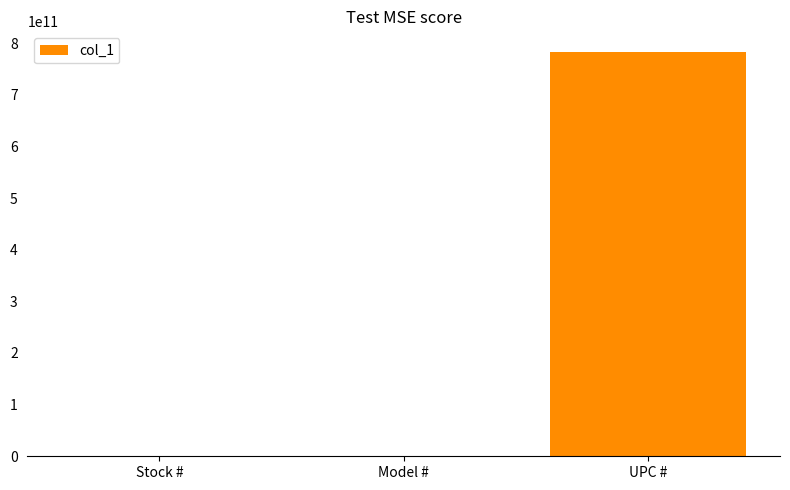

What is the ratio of the value at UPC # to the value at Model #?

13116.6